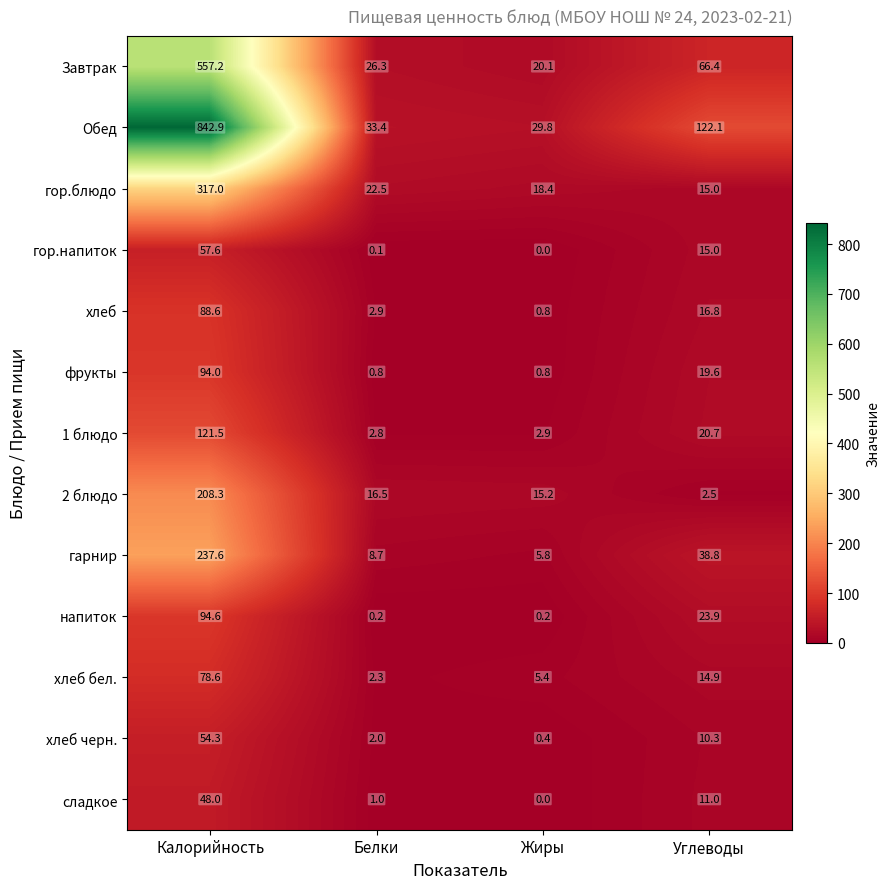

What is the highest value of the гарнир series?

237.6